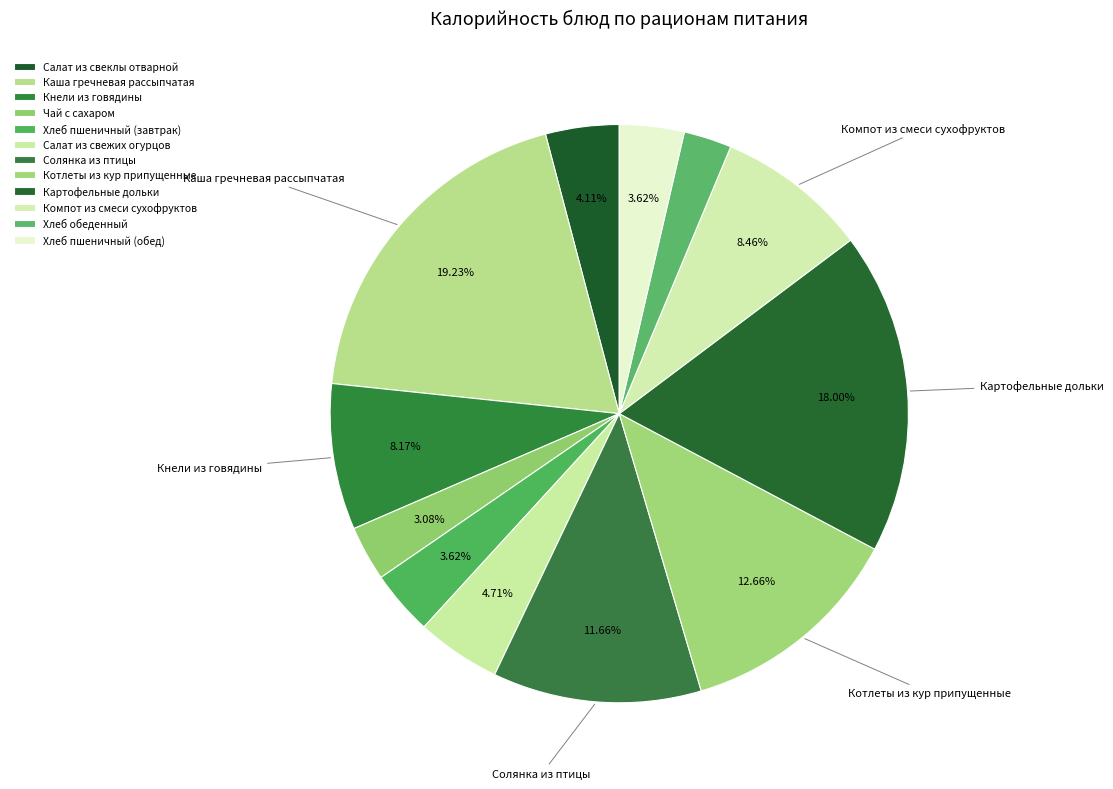

How many segments does this pie chart have?

12